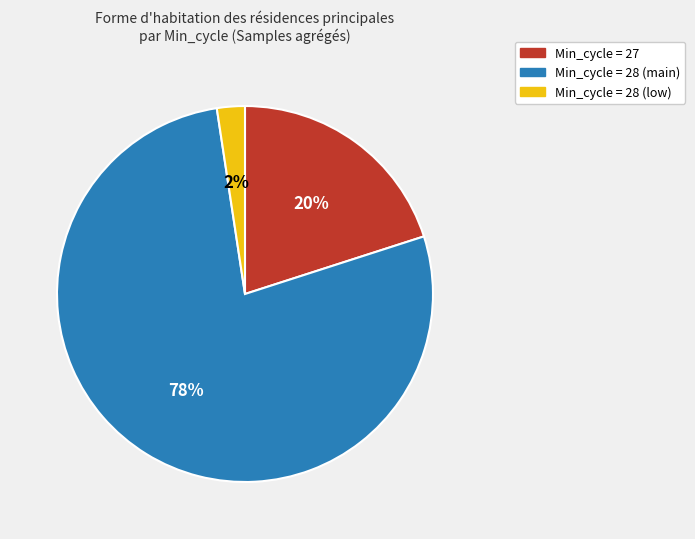

Does any single category account for the majority?

Yes